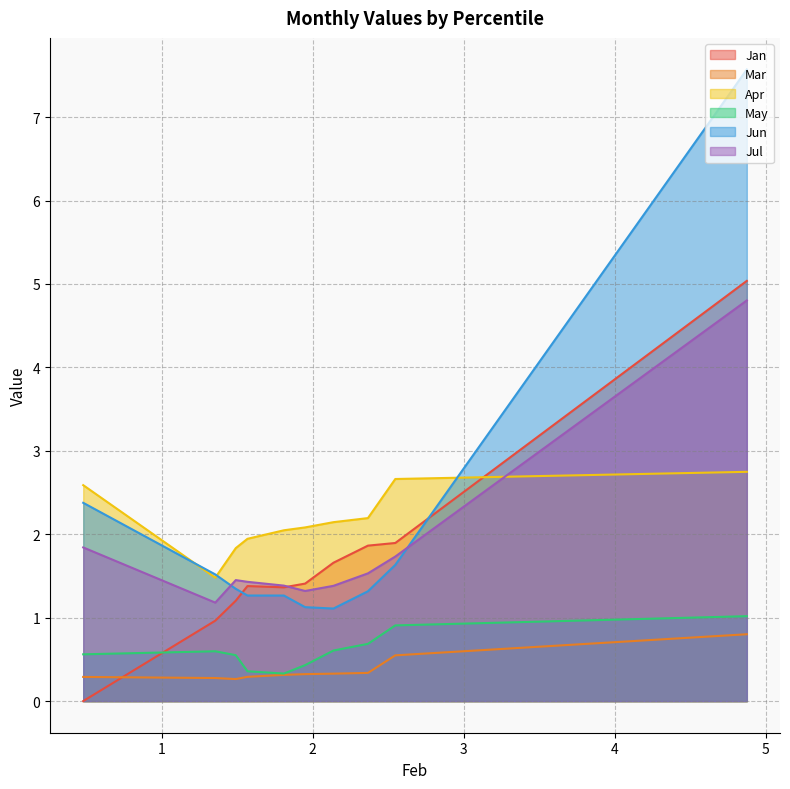

Count the Mar values in the range 0 to 1.

10